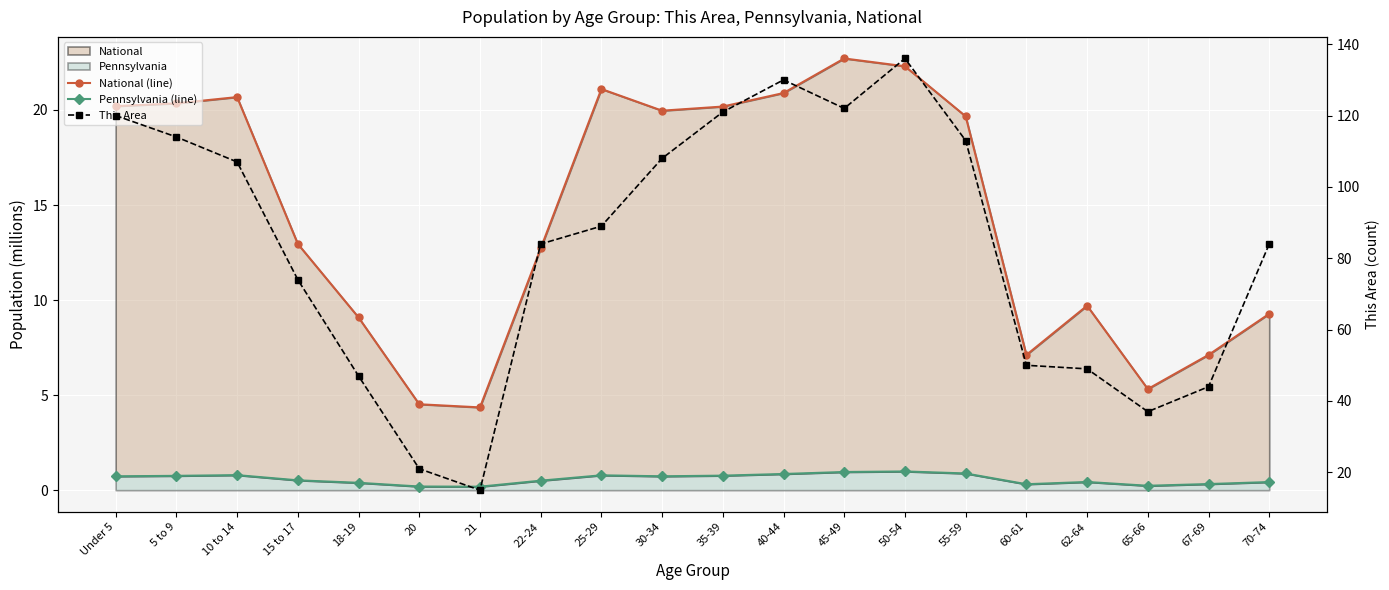

At which category is the sum across all series the highest?

50-54